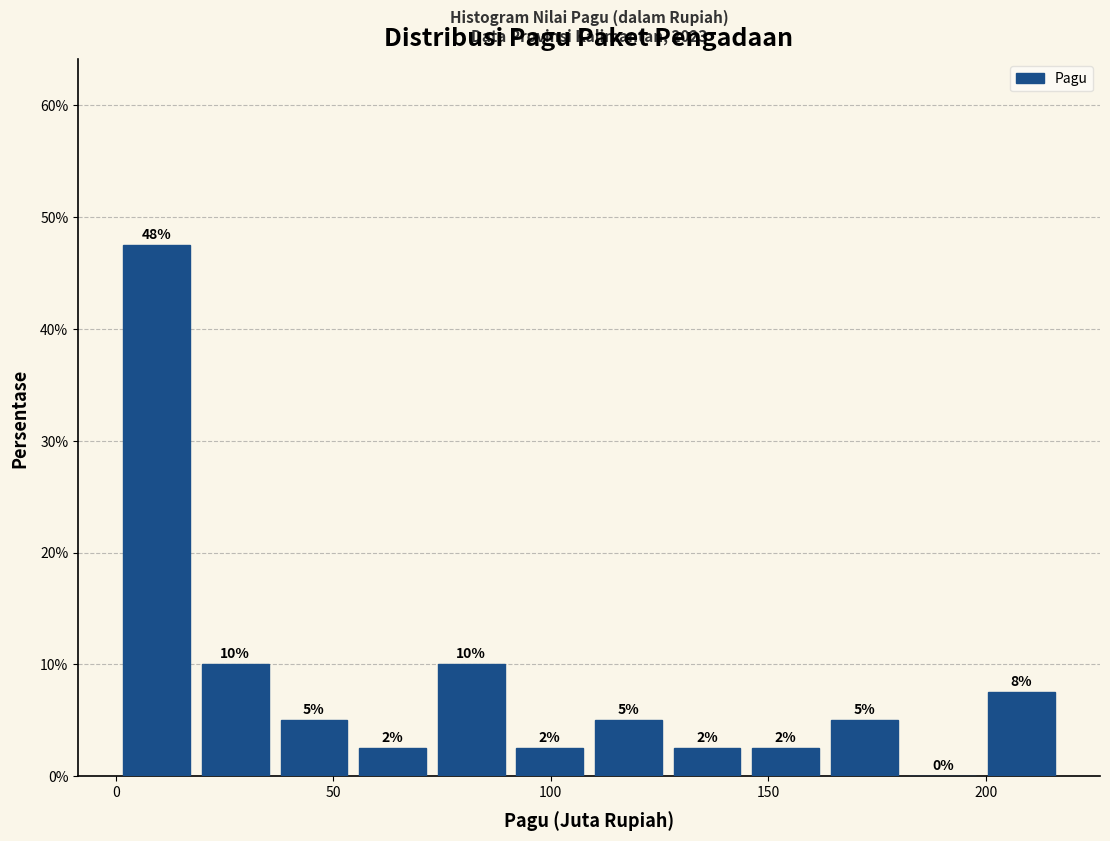

Read against the x-axis, roughly where is the centre of the tallest bar?

10